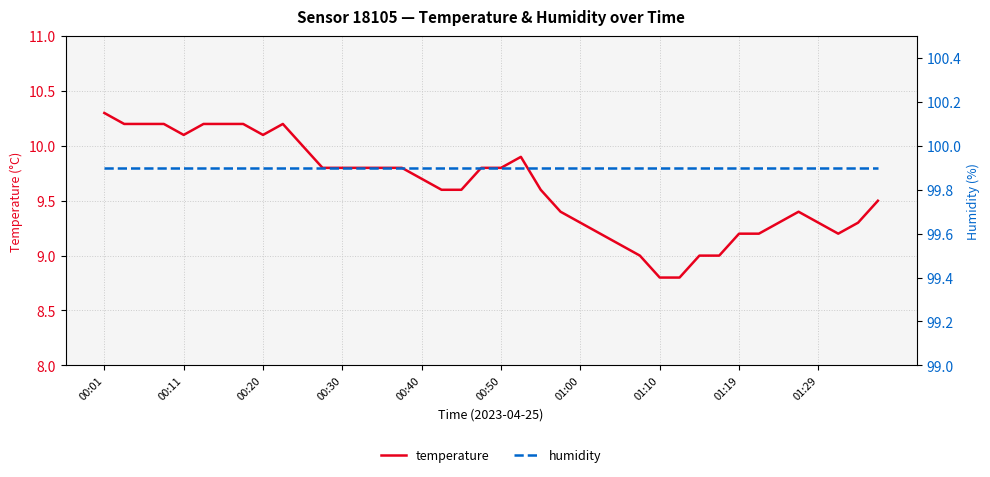

Which series has the widest spread of values?

temperature